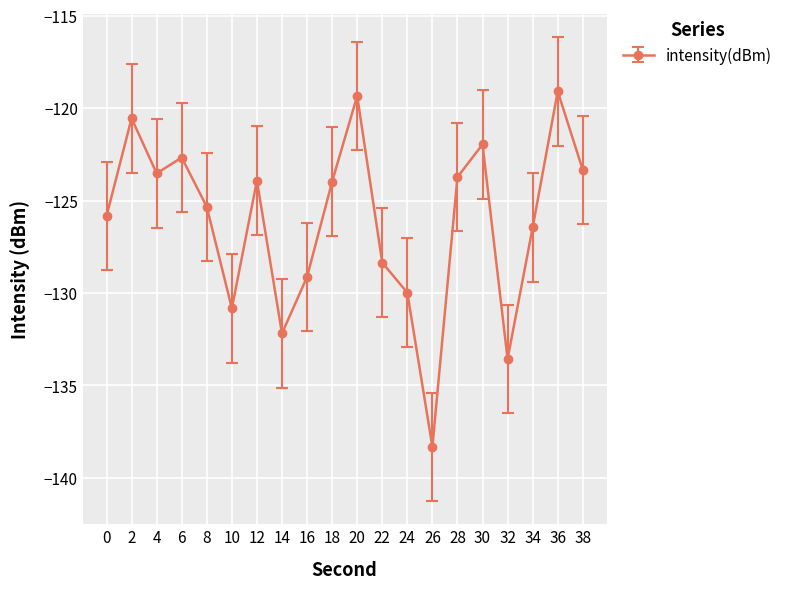

Which category has the highest value across all series?

36